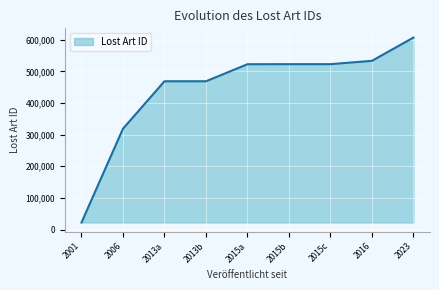

What is the average value?

442976